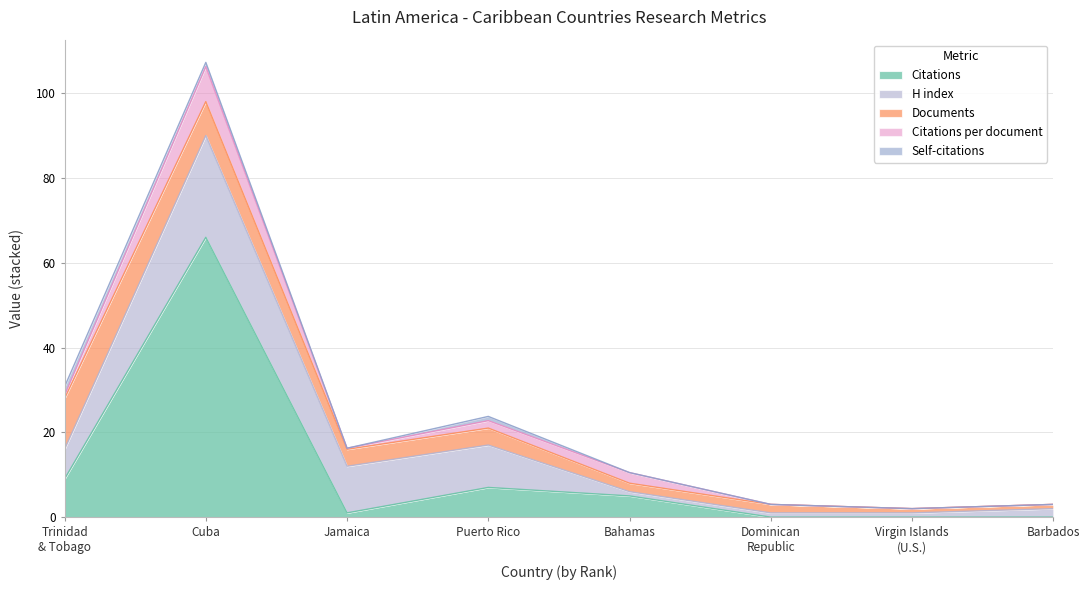

What is the label of the 8th point from the left?

8
Barbados